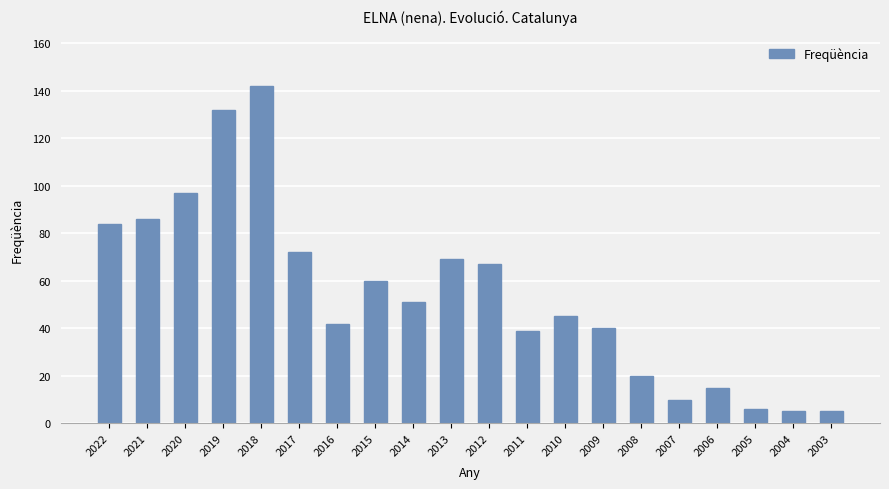

Where is the data nearest to the value 73?

2017